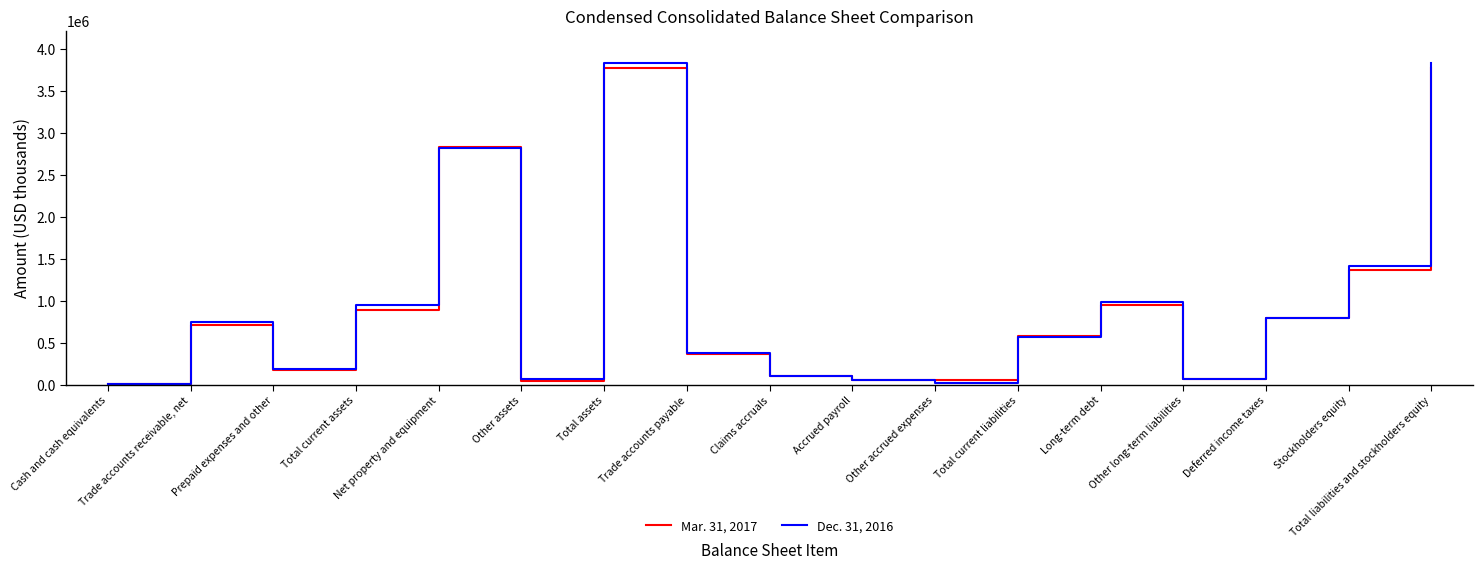

Which series has the widest spread of values?

Dec. 31, 2016